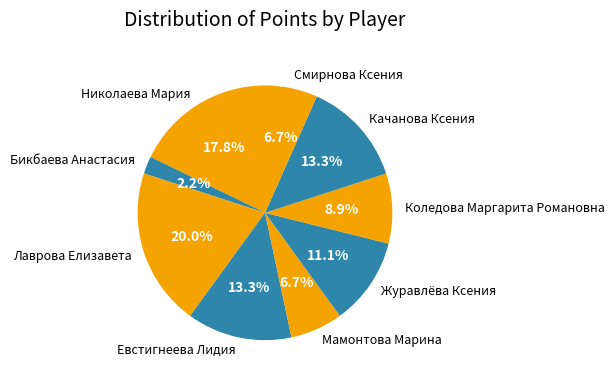

How many segments does this pie chart have?

9